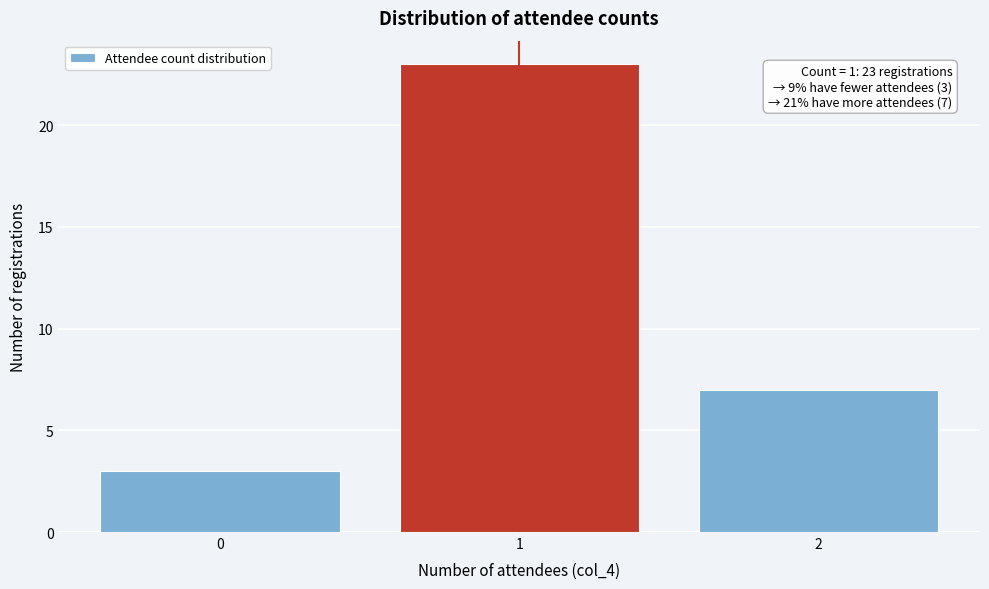

Over which range of the x-axis is the bar tallest?

0.5 to 1.5